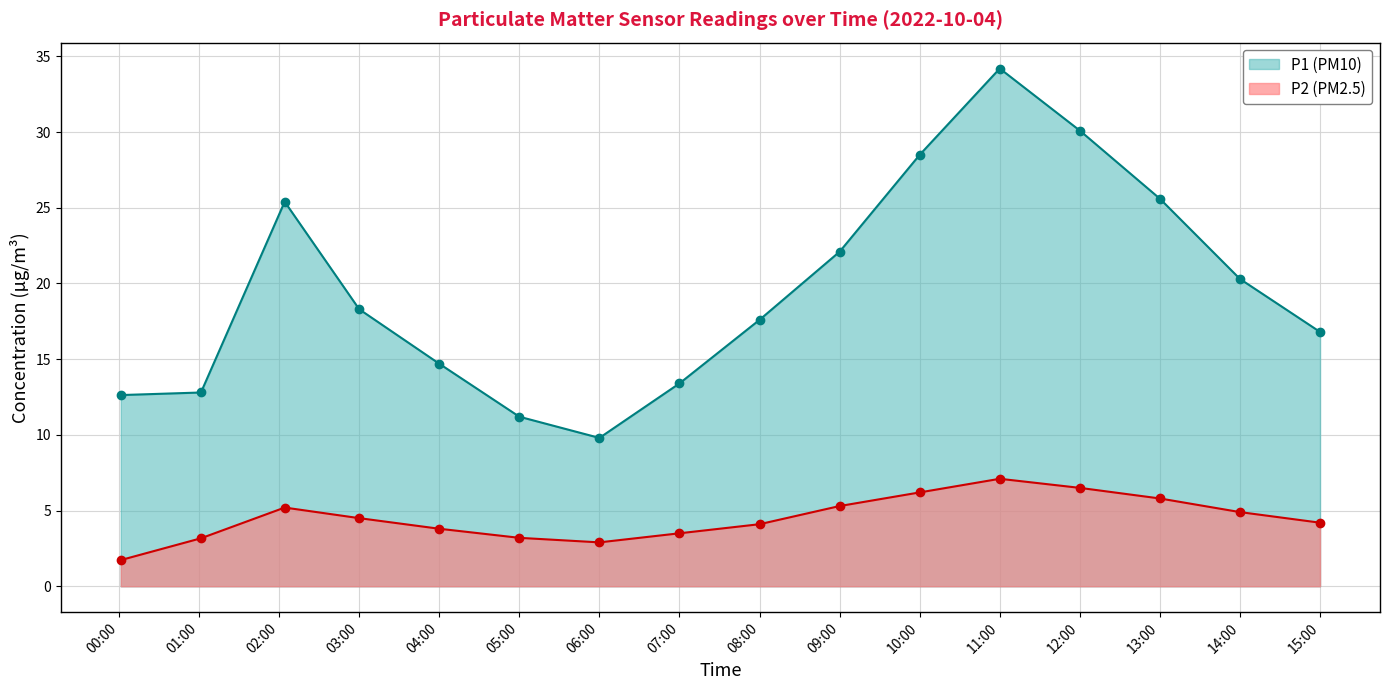

At how many categories does at least one series exceed 13?

12